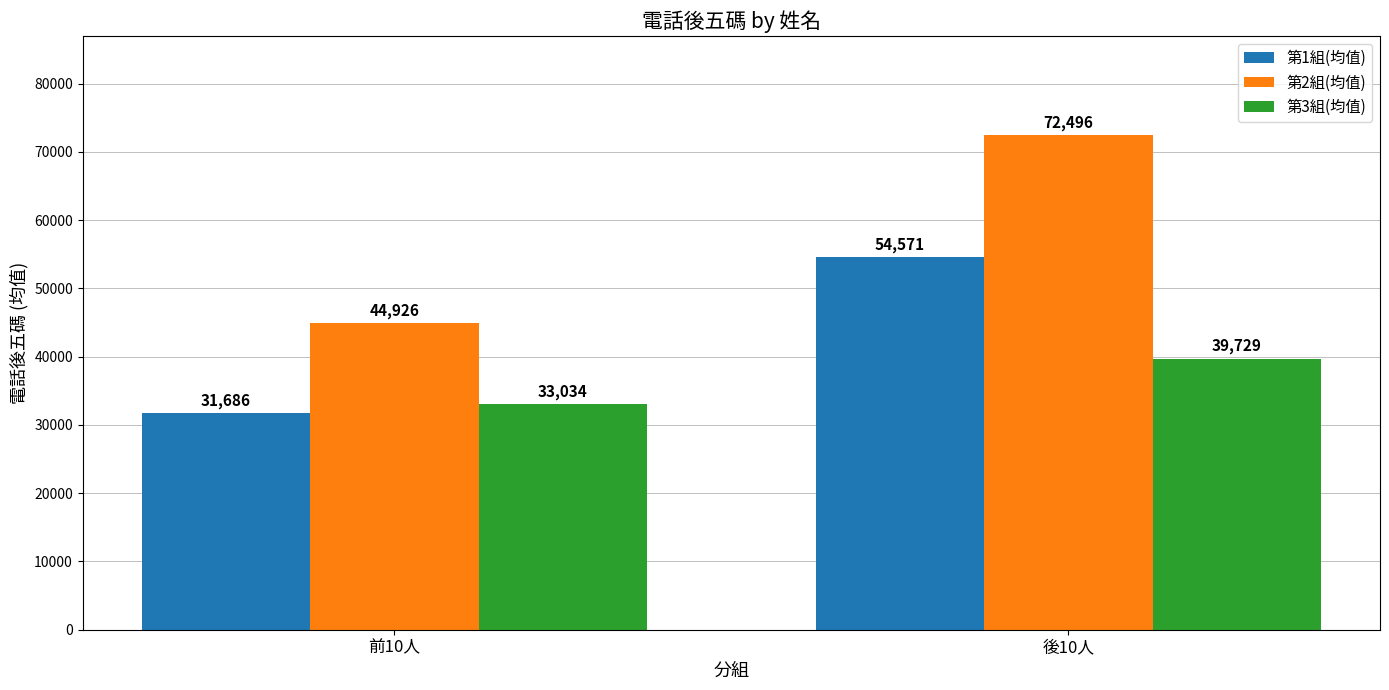

What are all the series names shown in the legend?

第1組(均值), 第2組(均值), 第3組(均值)